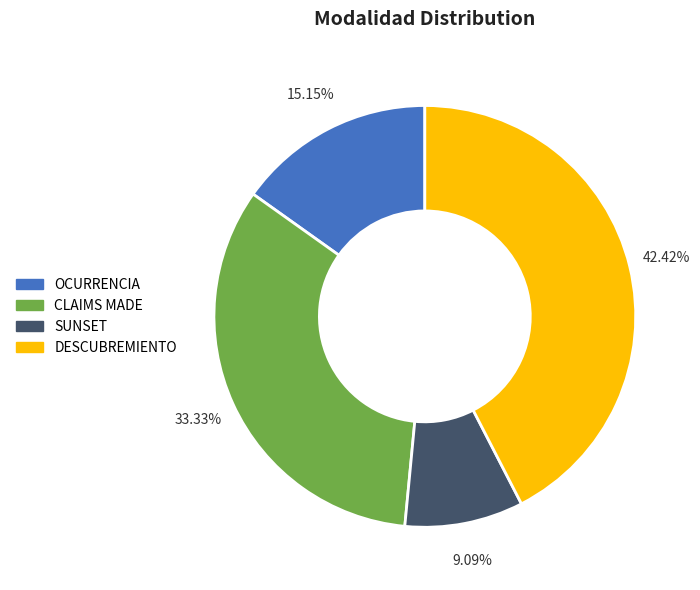

Between OCURRENCIA and SUNSET, which is larger?

OCURRENCIA